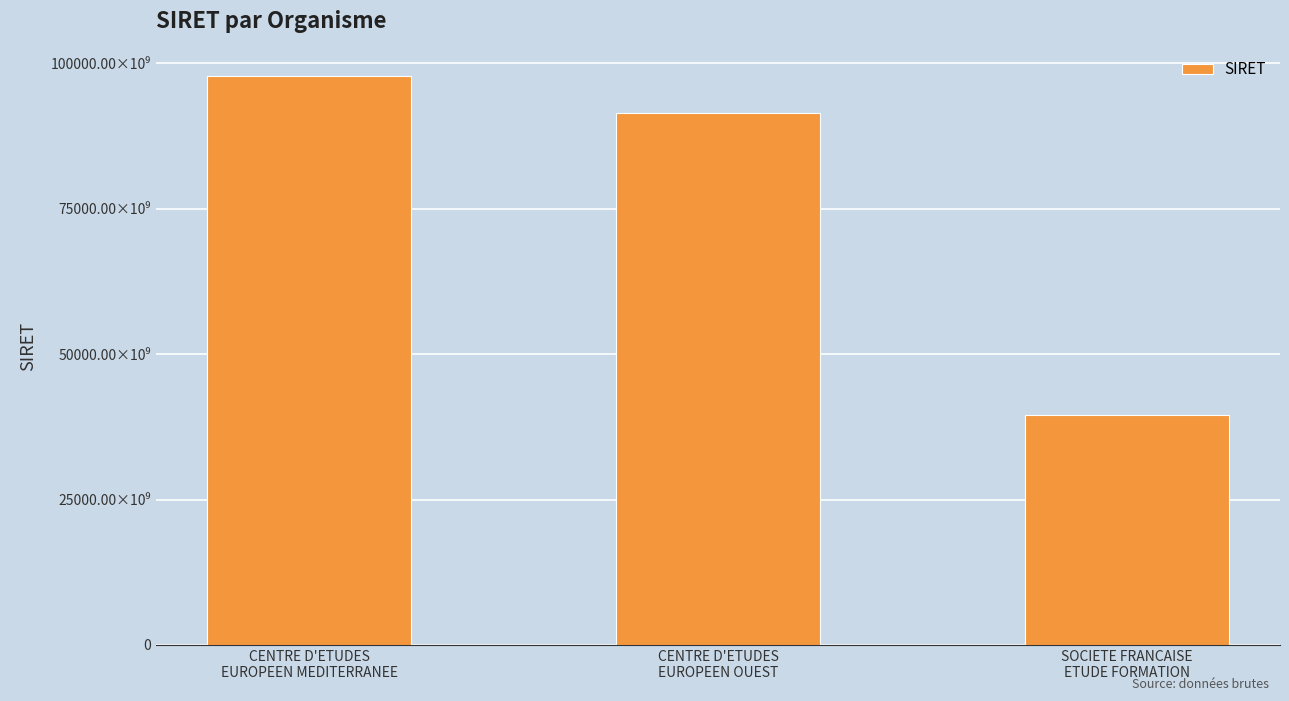

What is the maximum value shown in the chart?

97855127300011